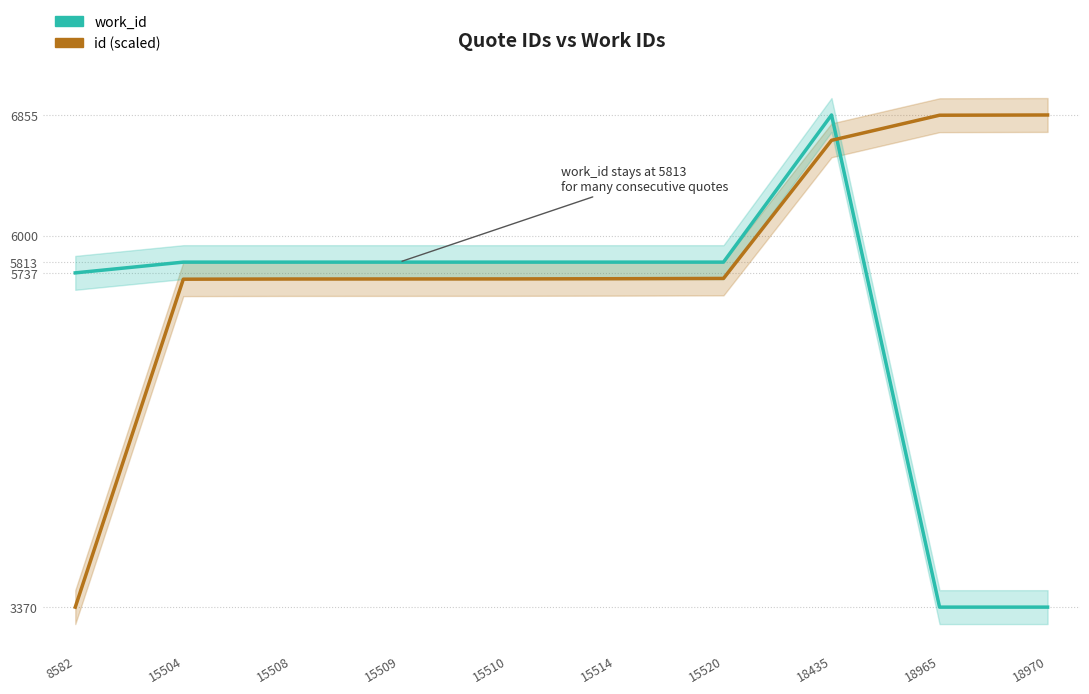

How many lines are shown in the chart?

2